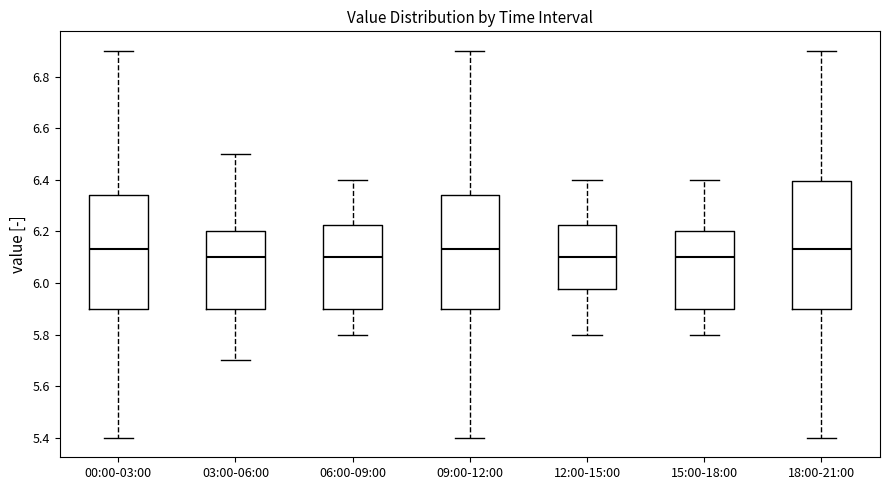

Reading left to right, transcribe this box plot: for each box, give where its median line is, the range the box spans, and where its two whiskers end, as read against the y-axis. The values are not printed on the chart, so give them approximately, as read against the axis.

00:00-03:00: median 6.14, box 5.90 to 6.34, whiskers 5.40 to 6.90
03:00-06:00: median 6.10, box 5.90 to 6.20, whiskers 5.70 to 6.50
06:00-09:00: median 6.10, box 5.90 to 6.22, whiskers 5.80 to 6.40
09:00-12:00: median 6.14, box 5.90 to 6.34, whiskers 5.40 to 6.90
12:00-15:00: median 6.10, box 5.98 to 6.22, whiskers 5.80 to 6.40
15:00-18:00: median 6.10, box 5.90 to 6.20, whiskers 5.80 to 6.40
18:00-21:00: median 6.14, box 5.90 to 6.40, whiskers 5.40 to 6.90